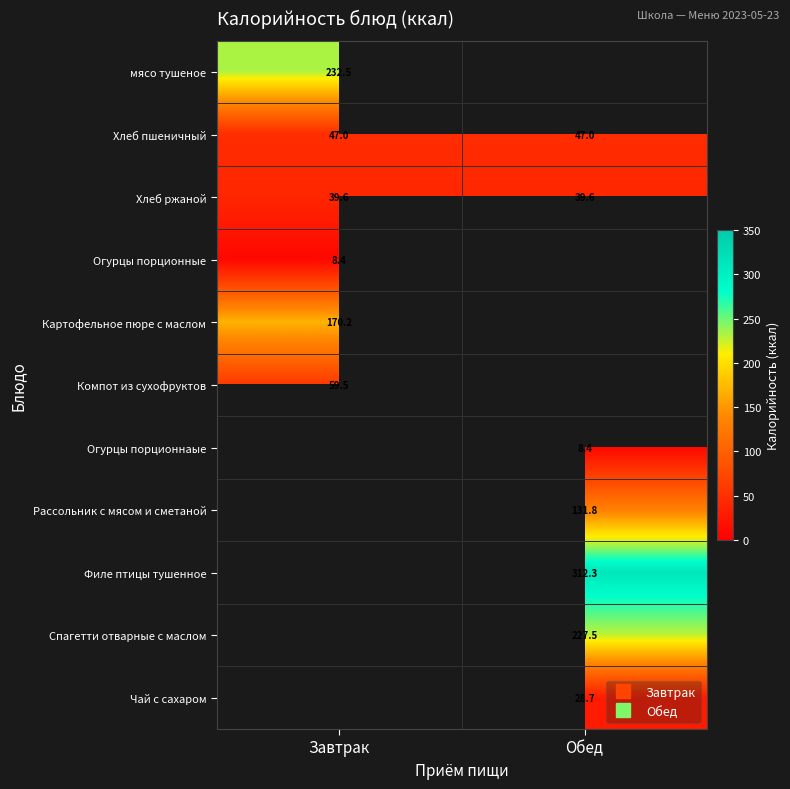

How many distinct data groups are displayed?

11